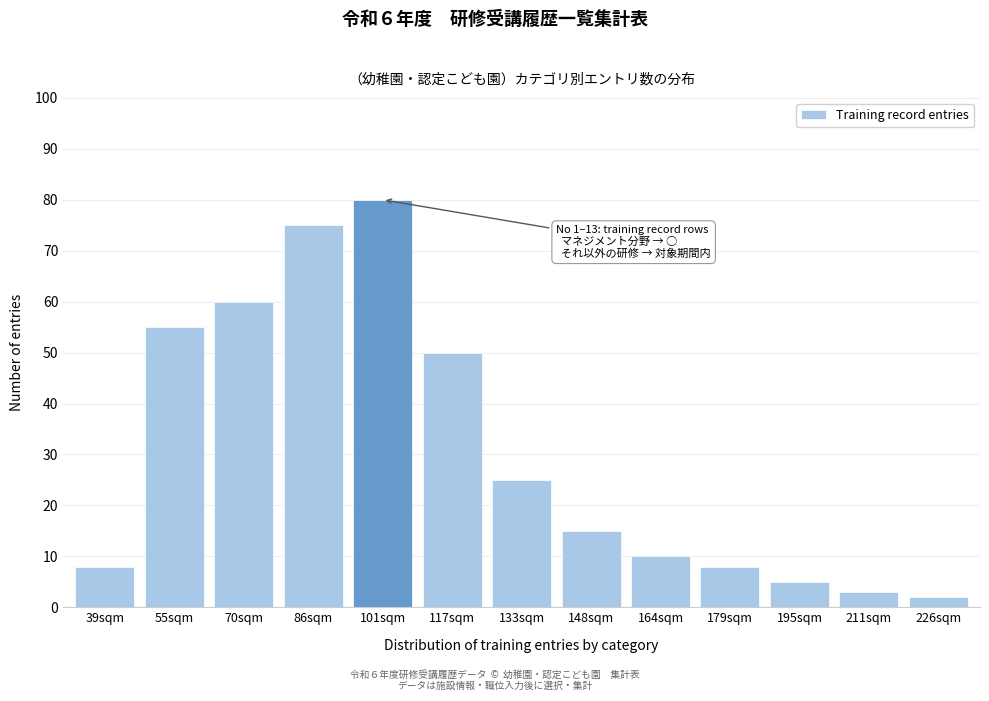

Reading right to left, what are all the values shown in this chart?

2	3	5	8	10	15	25	50	80	75	60	55	8